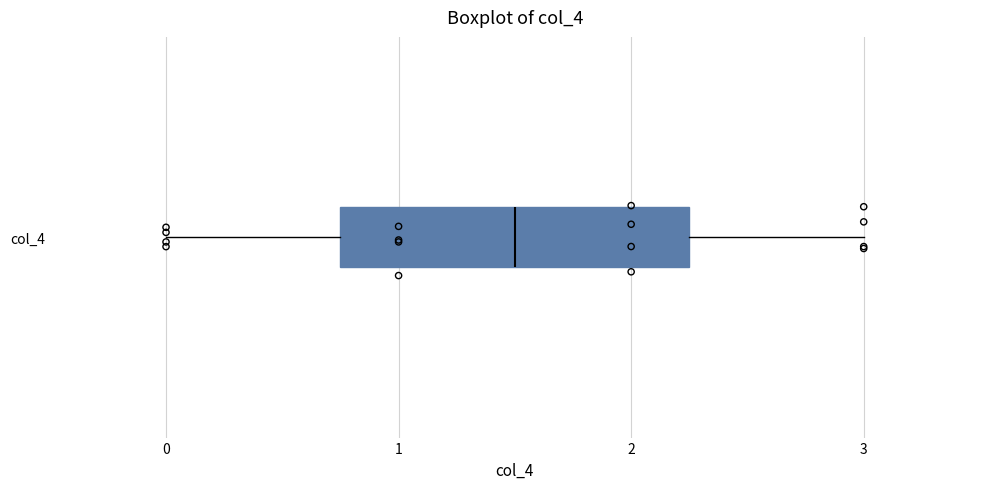

Where does the left whisker of the box for col_4 end on the x-axis? The values are not printed on the chart, so give them approximately, as read against the axis.

0.0